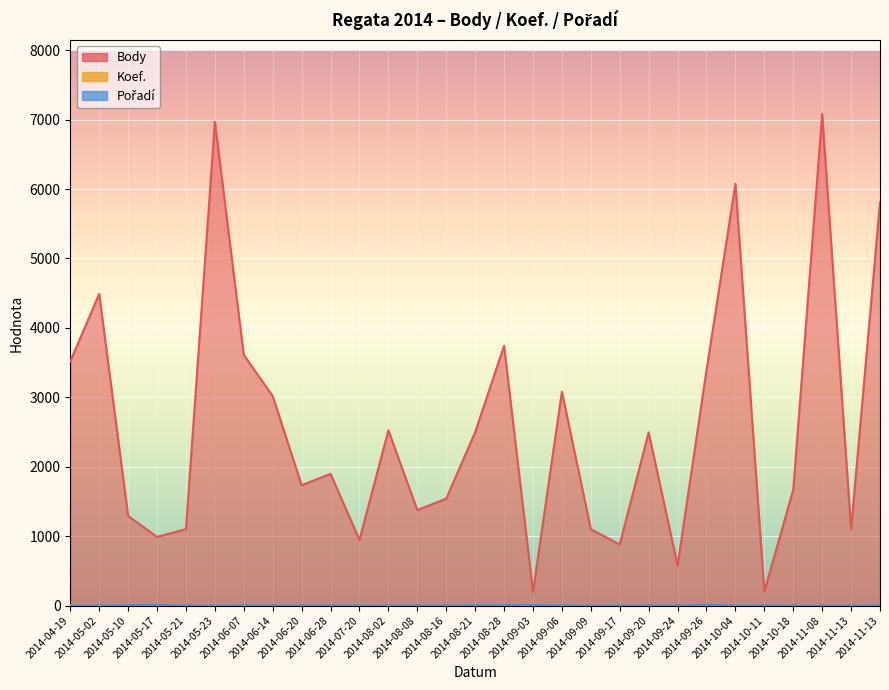

What is the difference between the maximum and minimum values in the Koef. series?

5